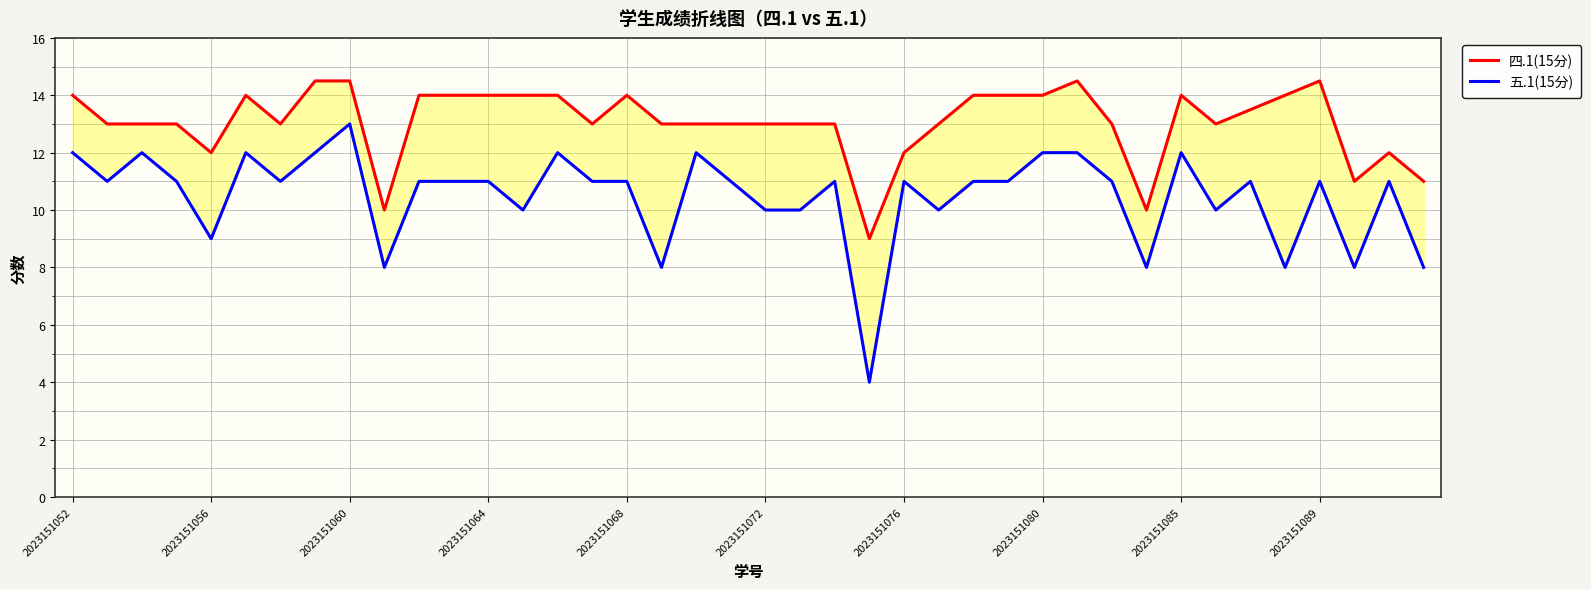

Where does the 四.1(15分) series first go above 13?

2023151052